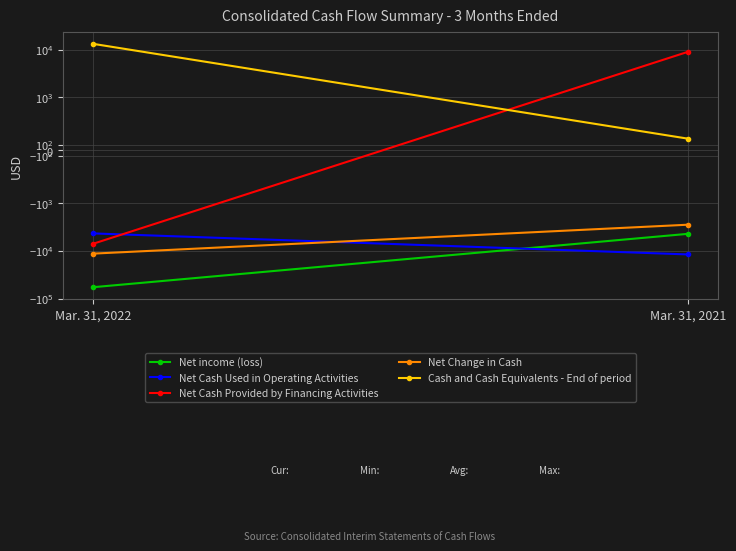

Which label corresponds to the largest value in the chart?

Mar. 31, 2022